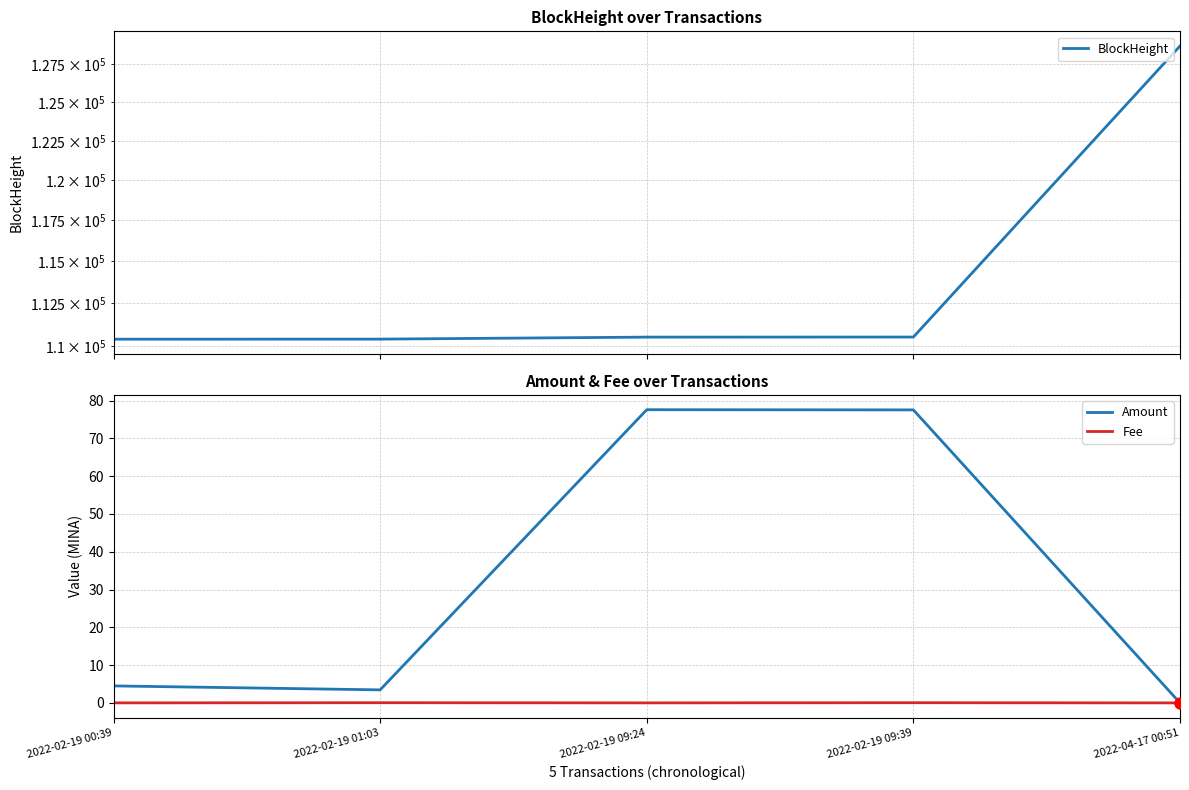

Is the value of Fee at 2022-02-19 09:39 greater than the value of BlockHeight at 2022-02-19 00:39?

No